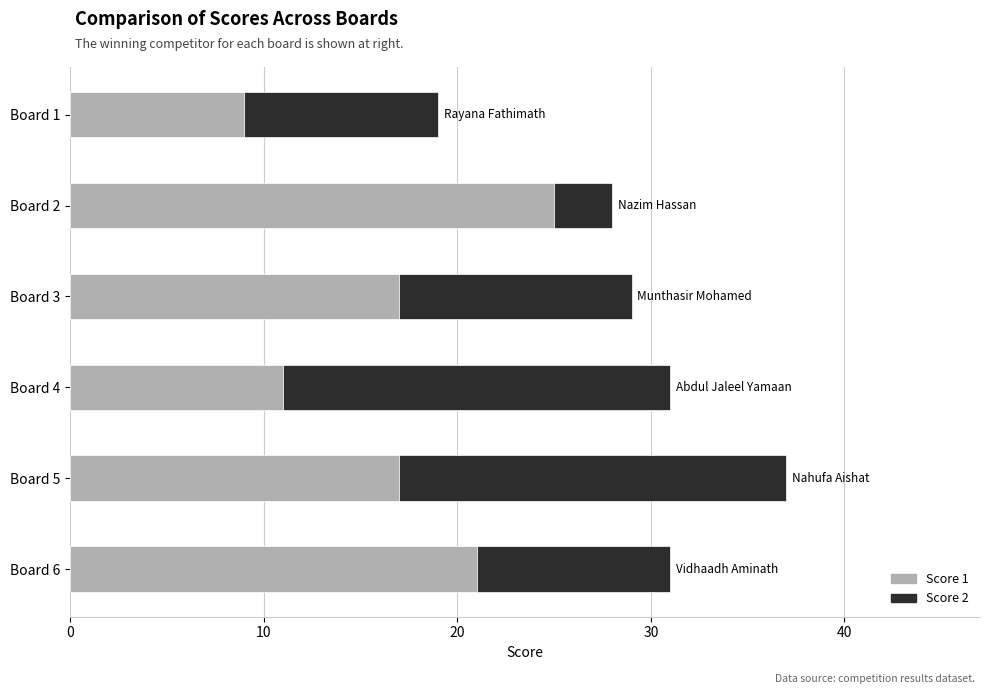

What is the difference between the second highest and minimum values in the Score 1 series?

12